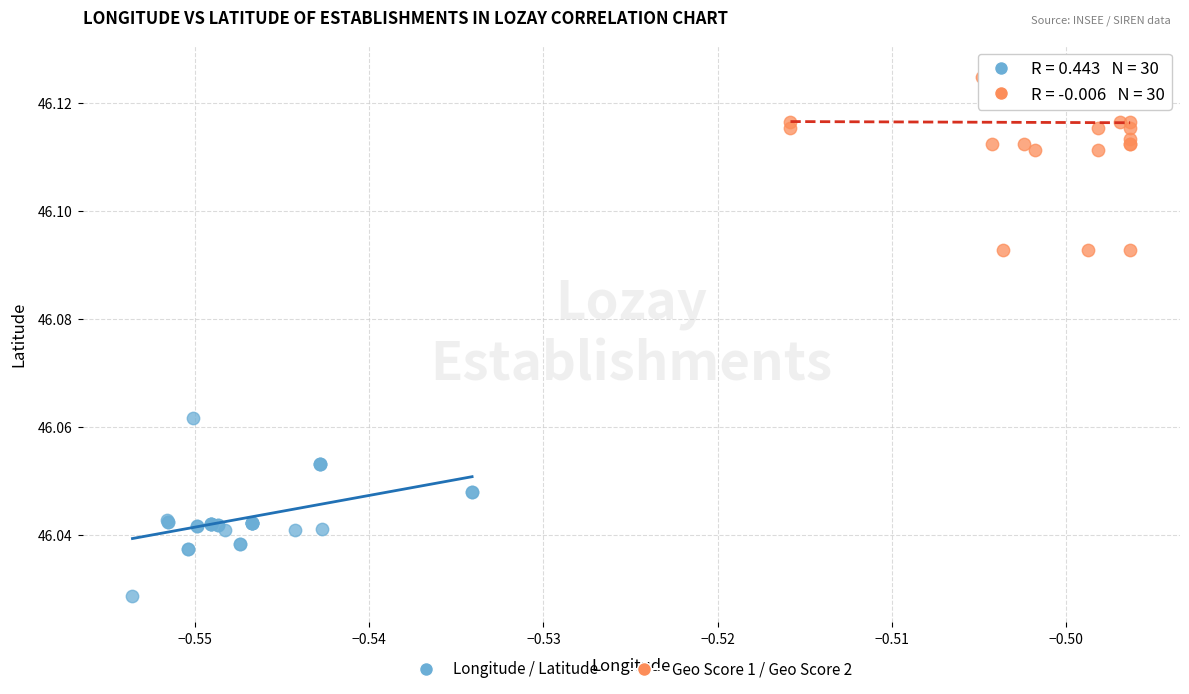

Which series contains the highest Y value?

Geo Score 1 / Geo Score 2